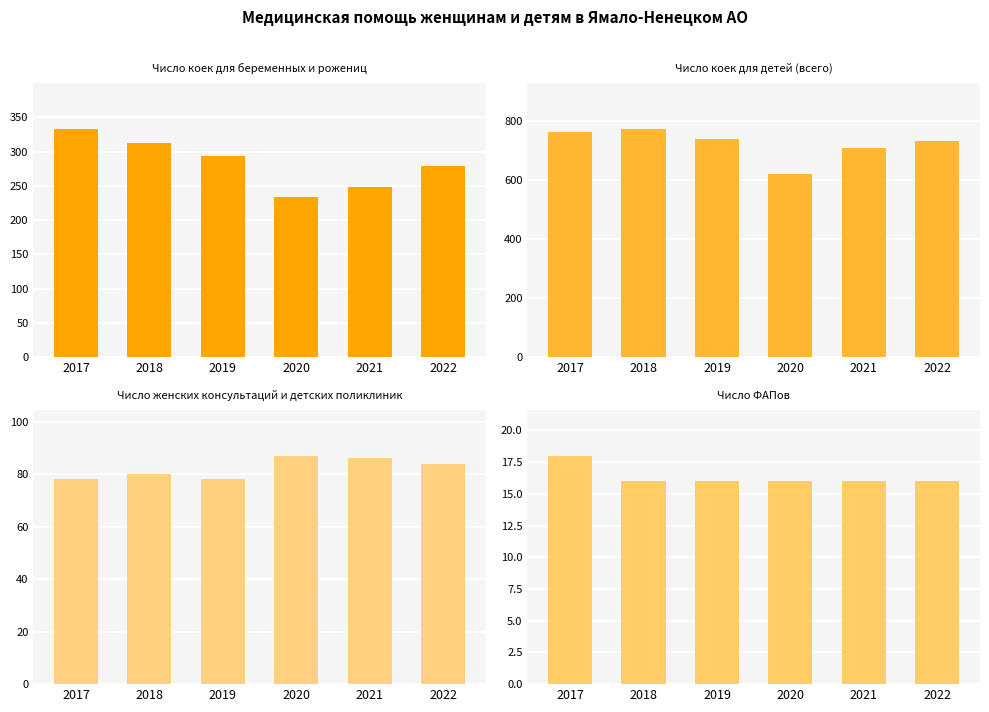

Is the value of Число женских консультаций и детских поликлиник at 2020 greater than the value of Число коек для детей (всего) at 2022?

No